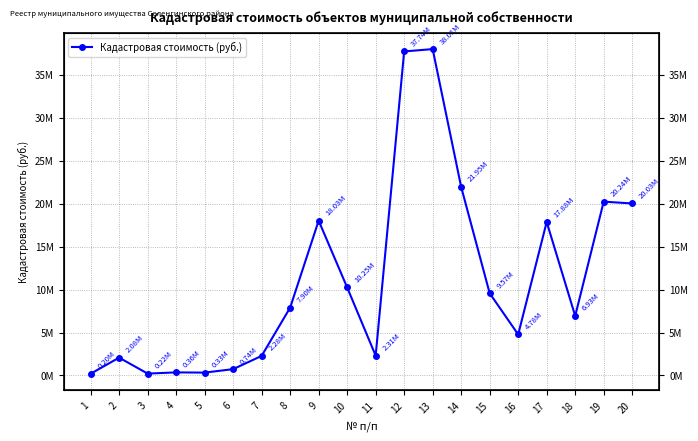

Rank the categories by value from highest to lowest.

13, 12, 14, 19, 20, 9, 17, 10, 15, 8, 18, 16, 11, 7, 2, 6, 4, 5, 3, 1